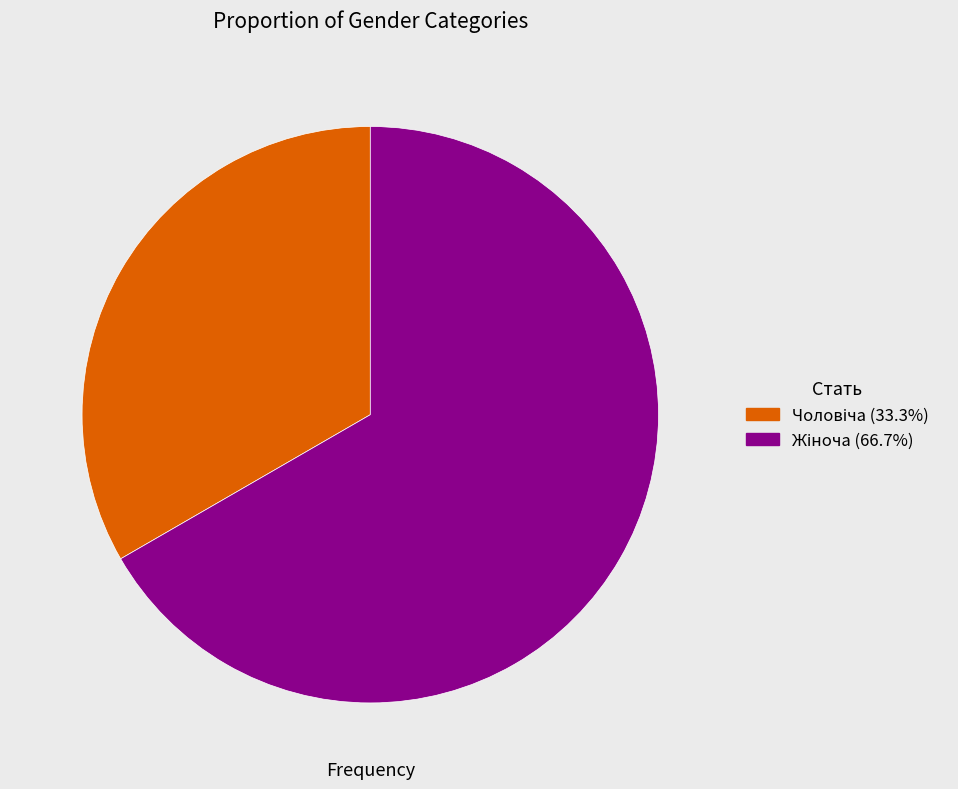

Is there a majority slice in this chart?

Yes